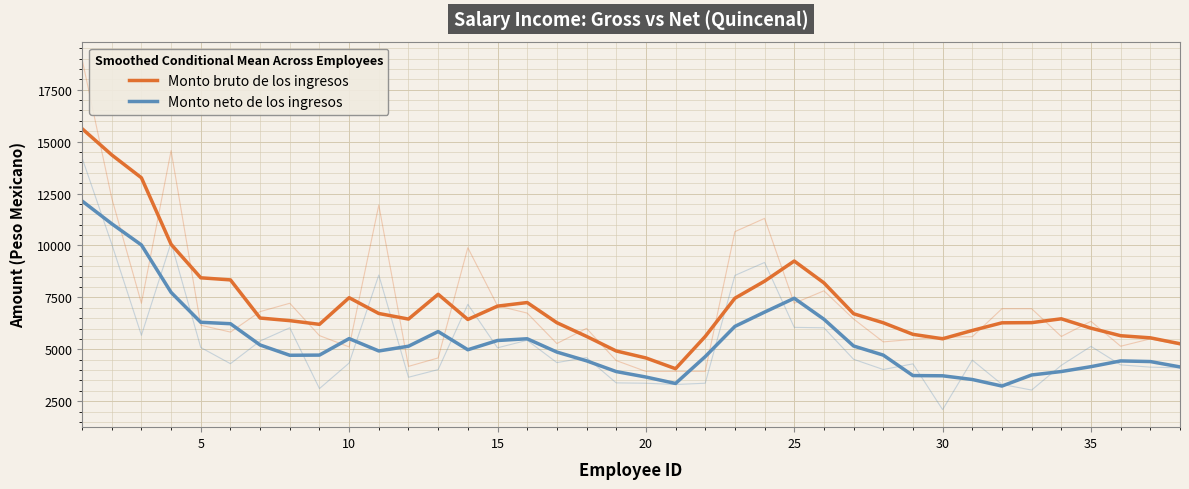

What is the average value of the Monto bruto de los ingresos series?

7214.0